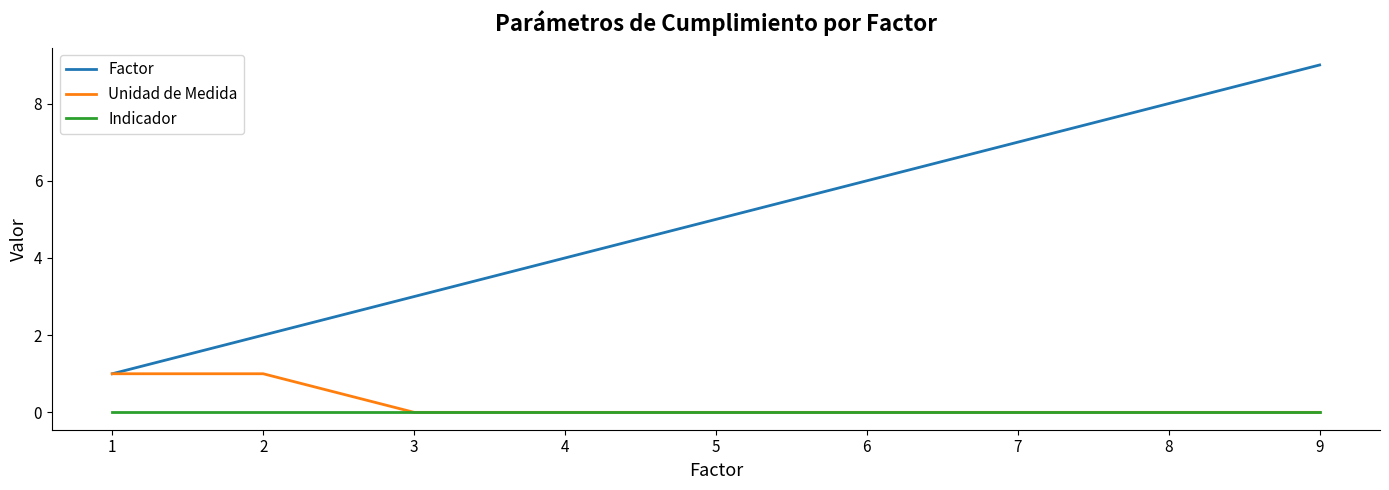

The Factor series shows 1 at 4. True or false?

False